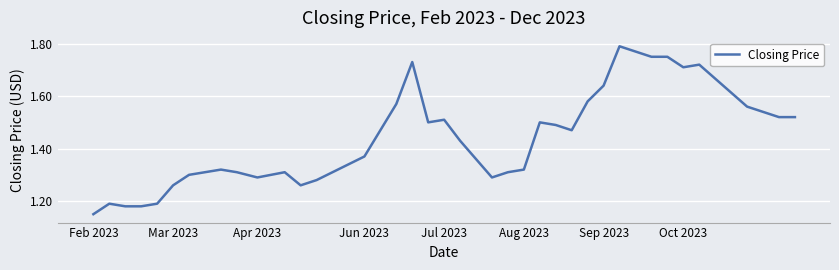

What is the difference between the maximum and minimum values?

0.6